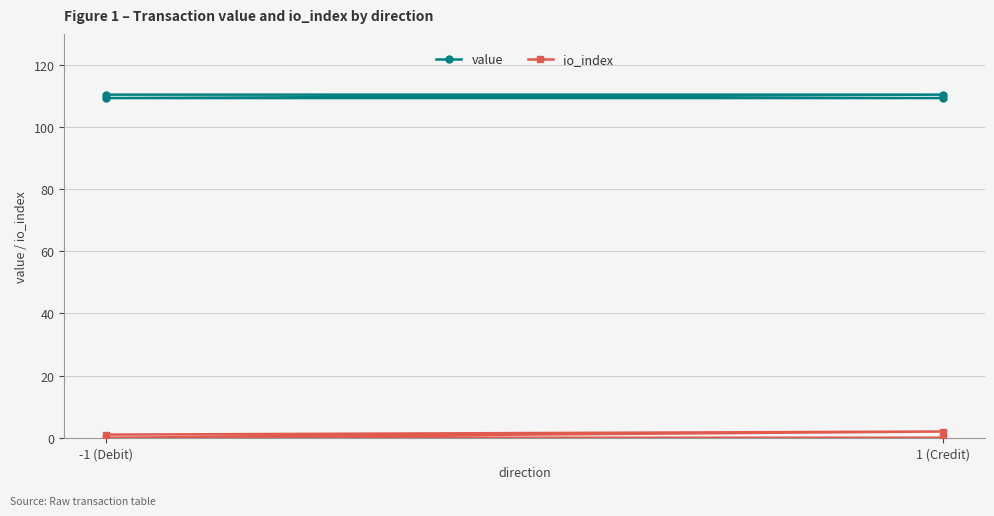

What is the difference between the maximum and minimum values in the value series?

1.1